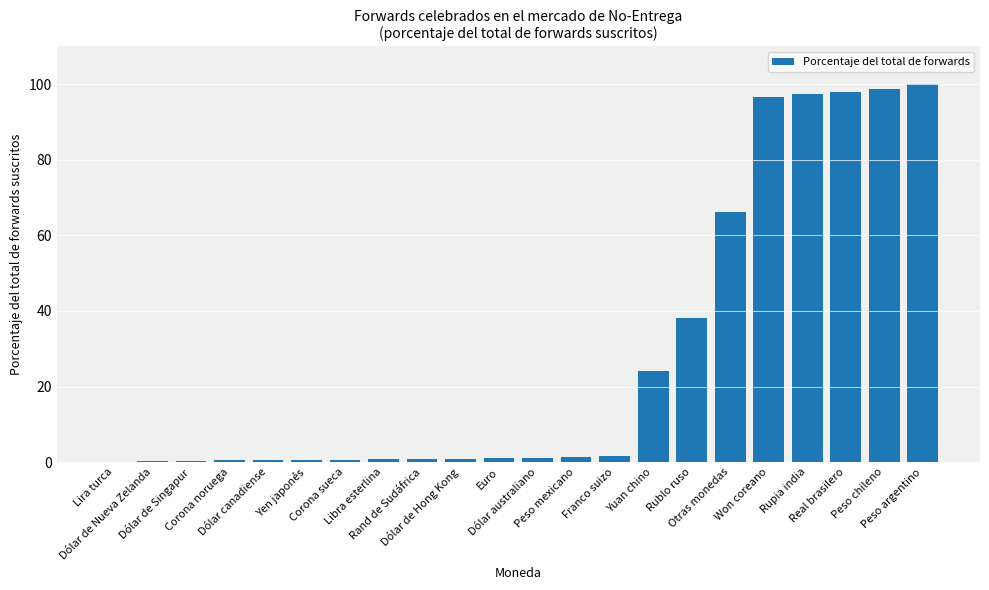

What is the difference between the values at Rupia india and Dólar de Singapur?

97.4